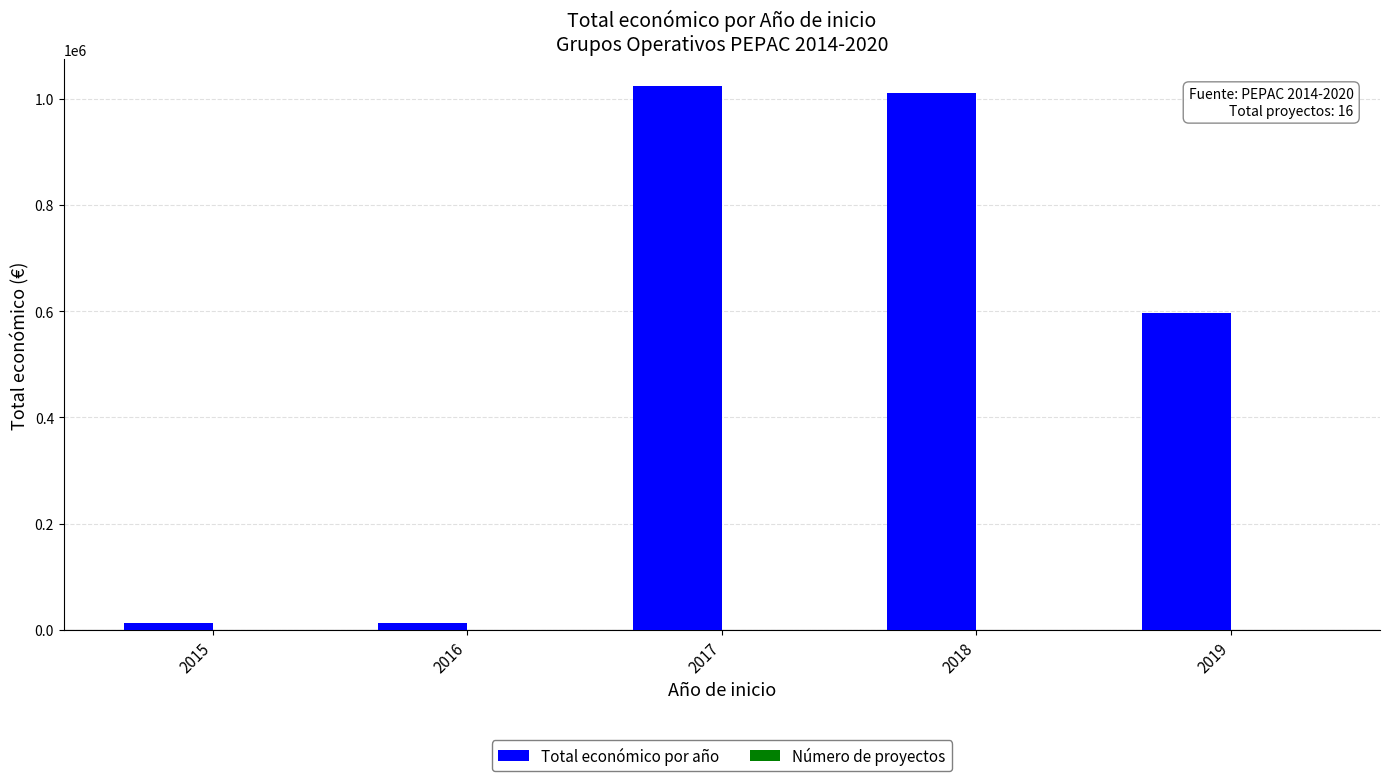

Are the bars grouped side by side (vs. stacked)?

Yes